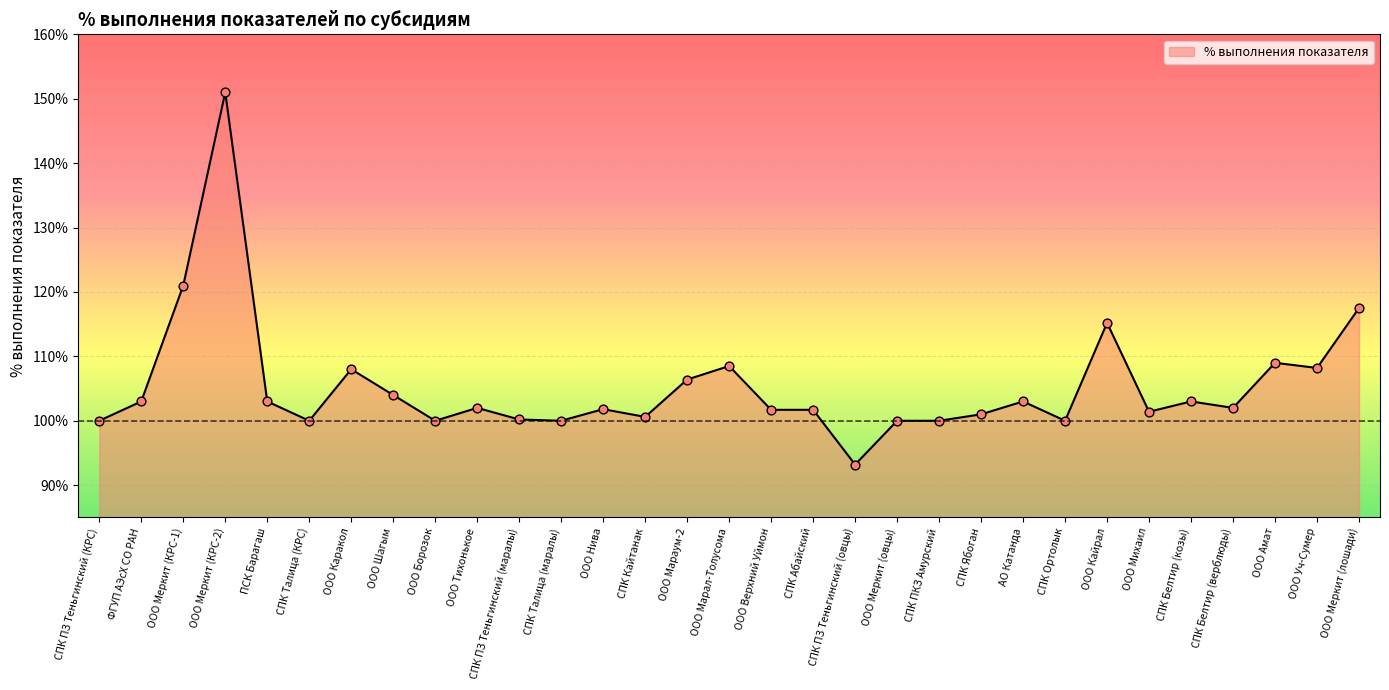

Which has a higher value, ООО Амат or ООО Борозок?

ООО Амат